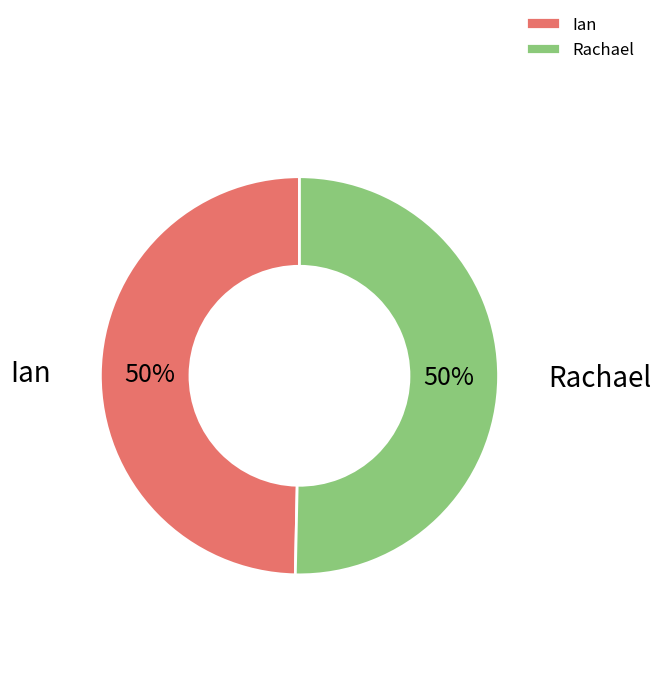

Do Rachael and Ian together represent more than half of the pie?

Yes